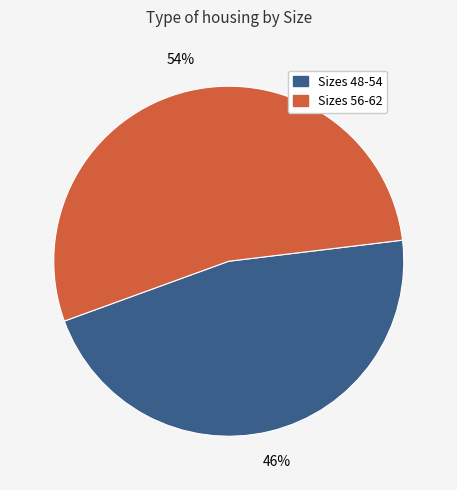

To the nearest percent, what is the average slice percentage?

50%